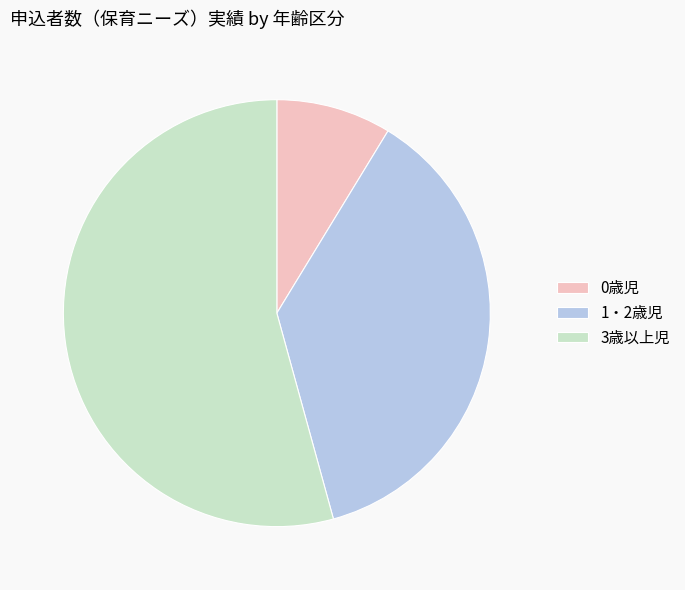

Do 3歳以上児 and 0歳児 together represent more than half of the pie?

Yes